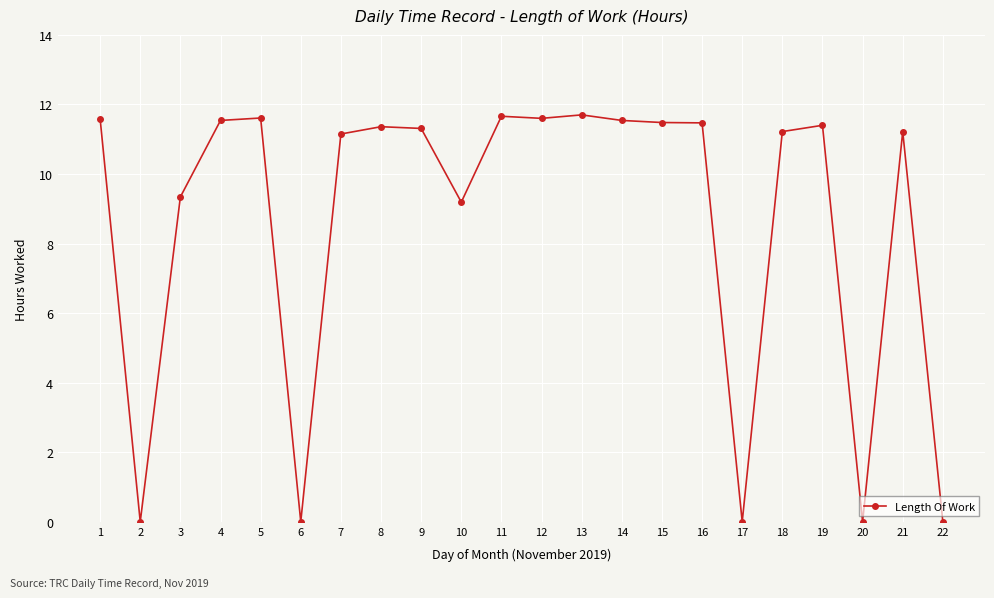

Where is the first local minimum?

2